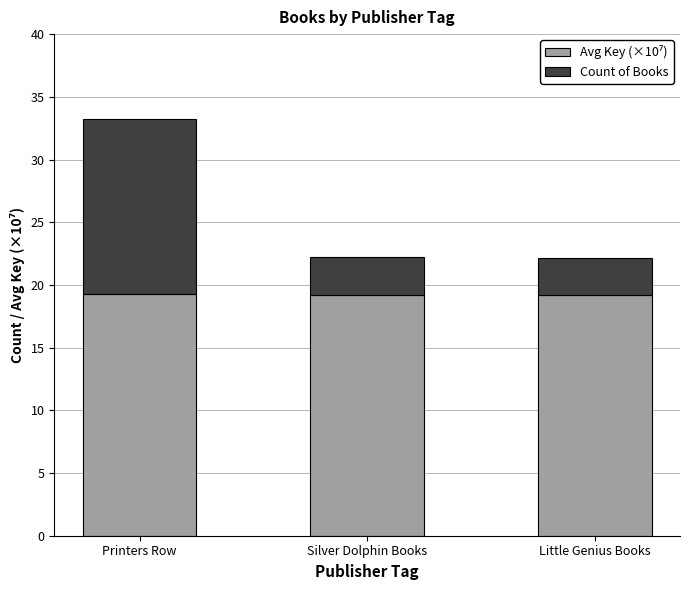

At which category is the sum across all series the highest?

Printers Row